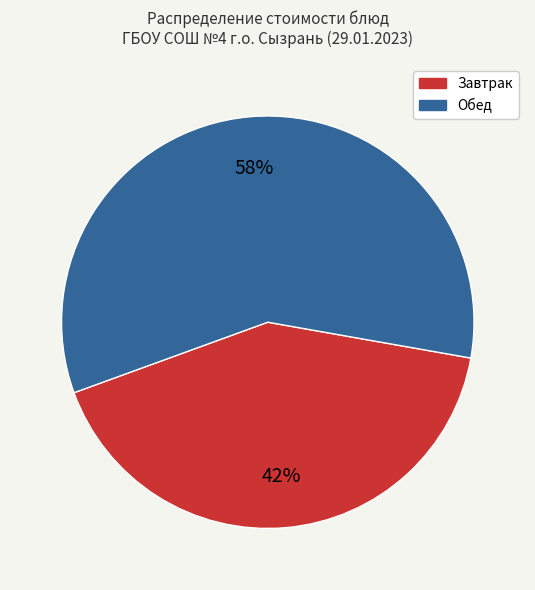

Does any single category account for the majority?

Yes